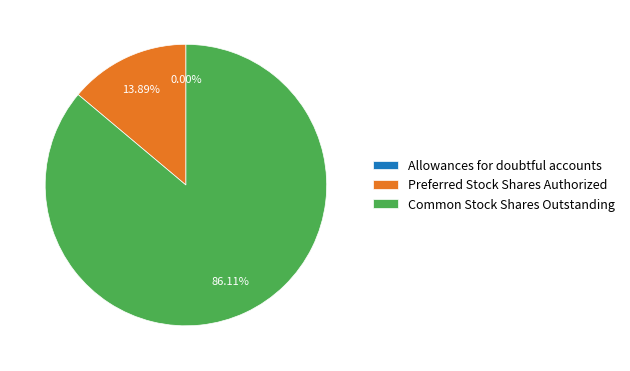

The Common Stock Shares Outstanding slice represents 86% of the pie. True or false?

True